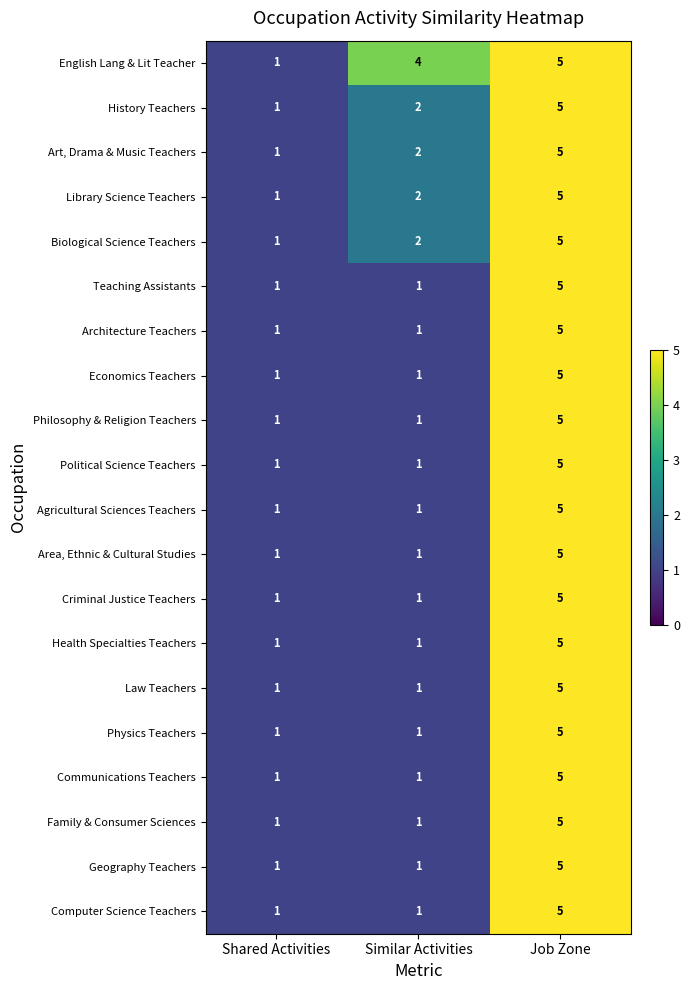

What is the average value of the English Lang & Lit Teacher series?

3